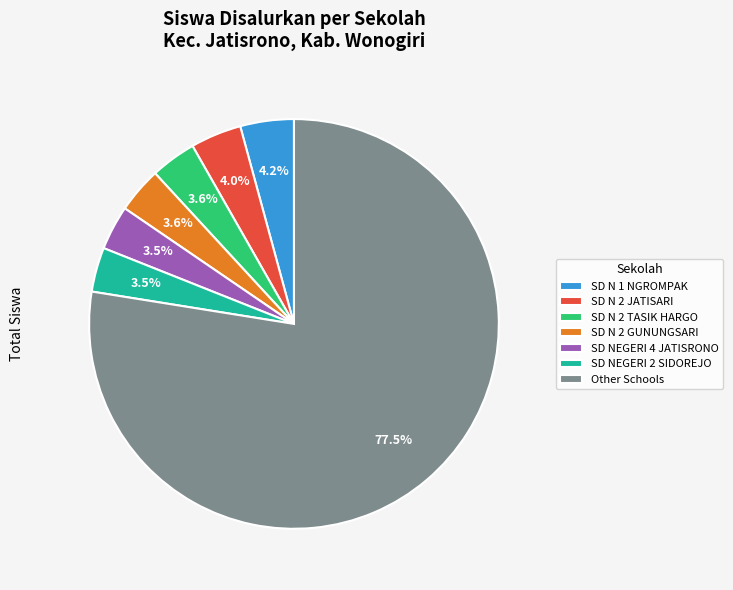

Does any single category account for the majority?

Yes